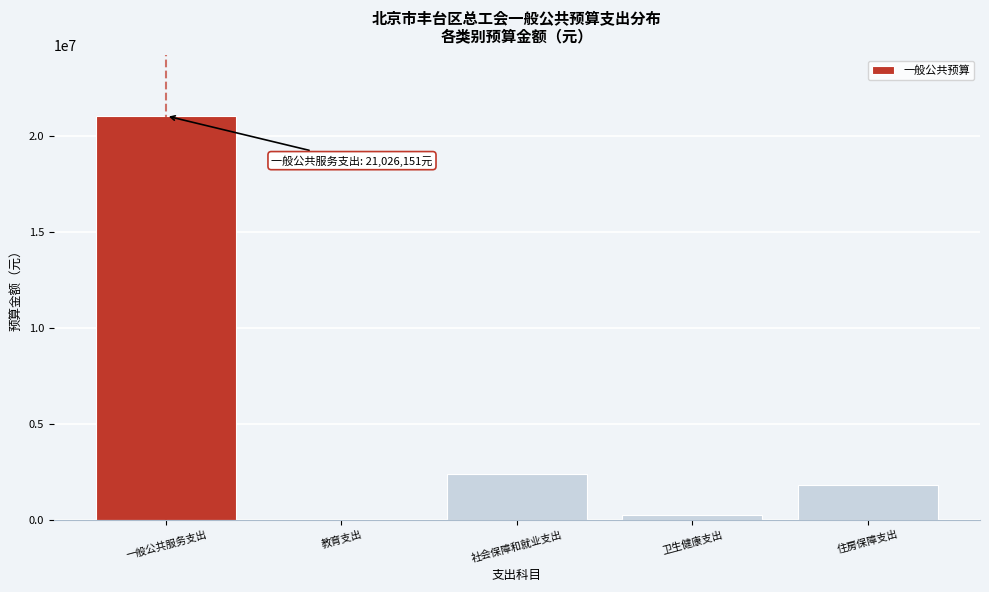

Reading right to left, what are all the values shown in this chart?

住房保障支出=1827110	卫生健康支出=270000	社会保障和就业支出=2364192	教育支出=6300	一般公共服务支出=21026151